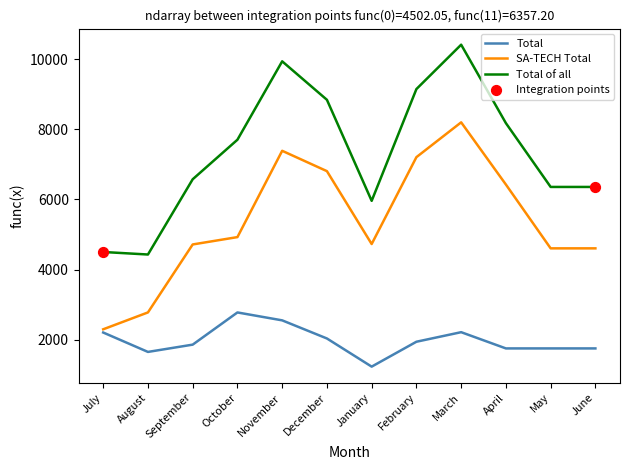

What is the total value across all series at August?

8859.6